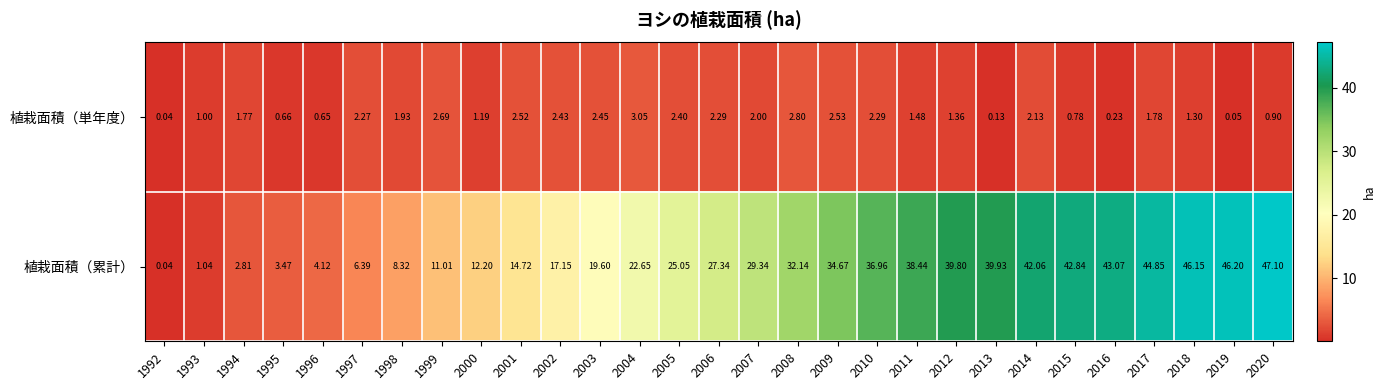

Which series has the largest total across all categories?

植栽面積（累計）